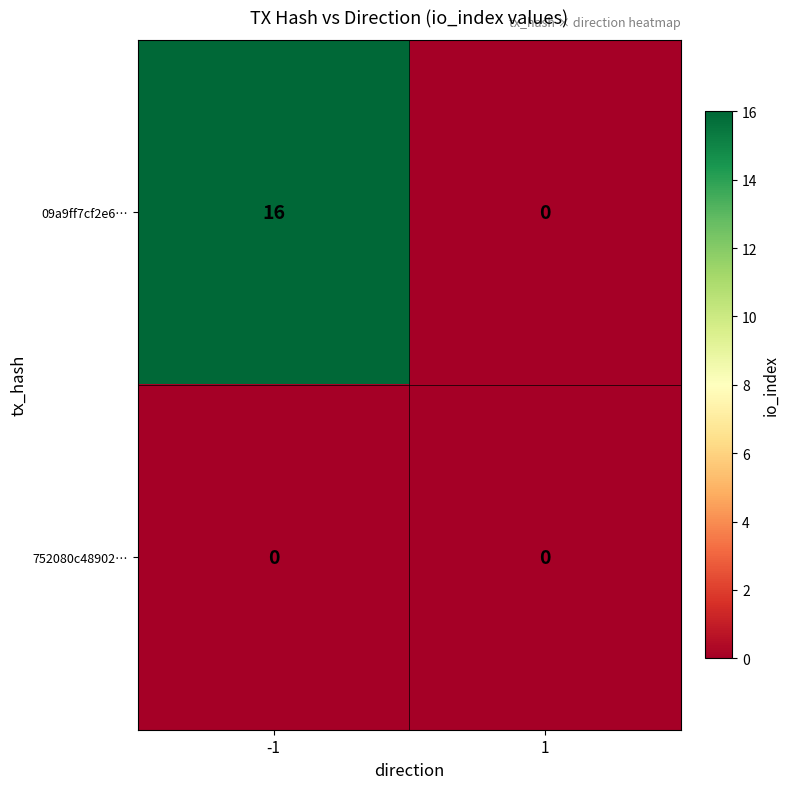

How many series are shown in this chart?

2